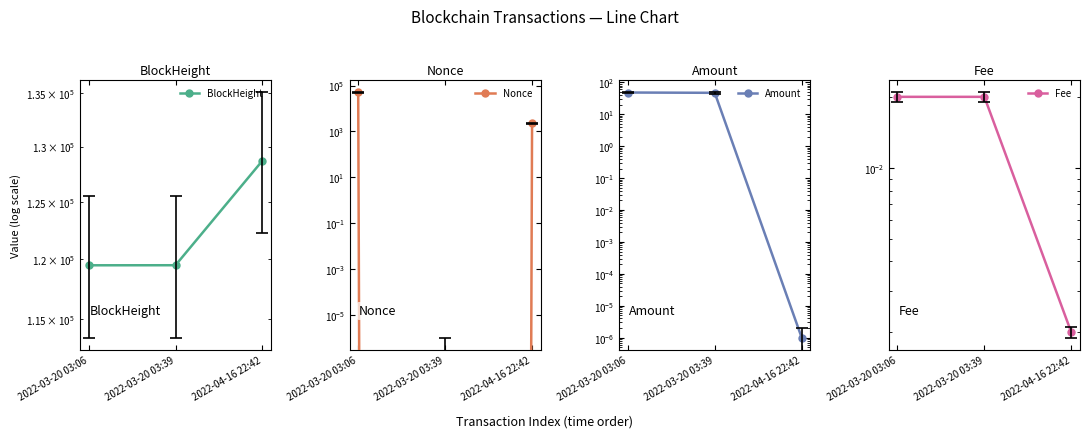

The value of Nonce at 2022-03-20 03:06 is 83087.2. True or false?

False